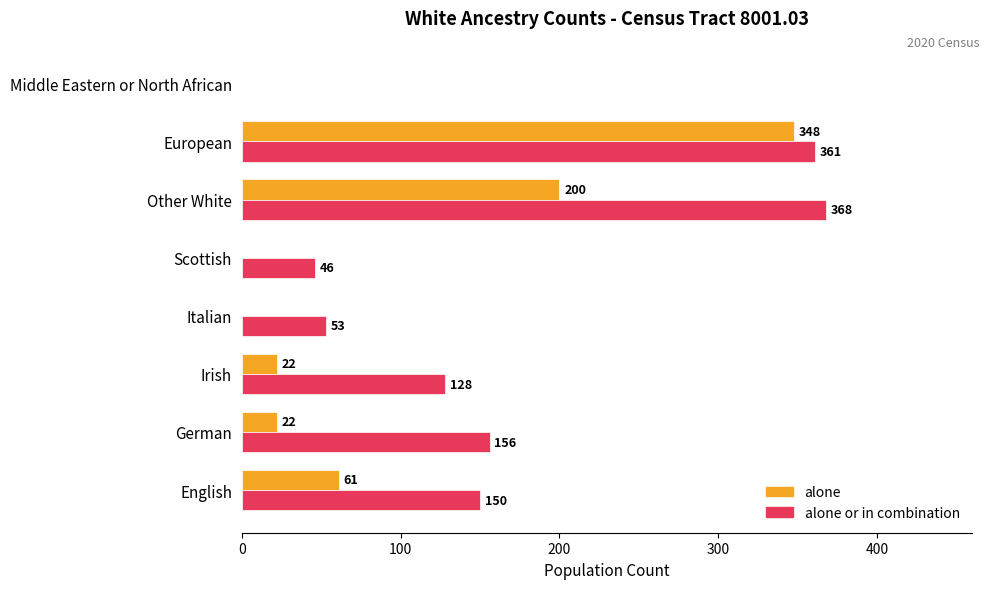

Which label corresponds to the largest value in the chart?

Other White